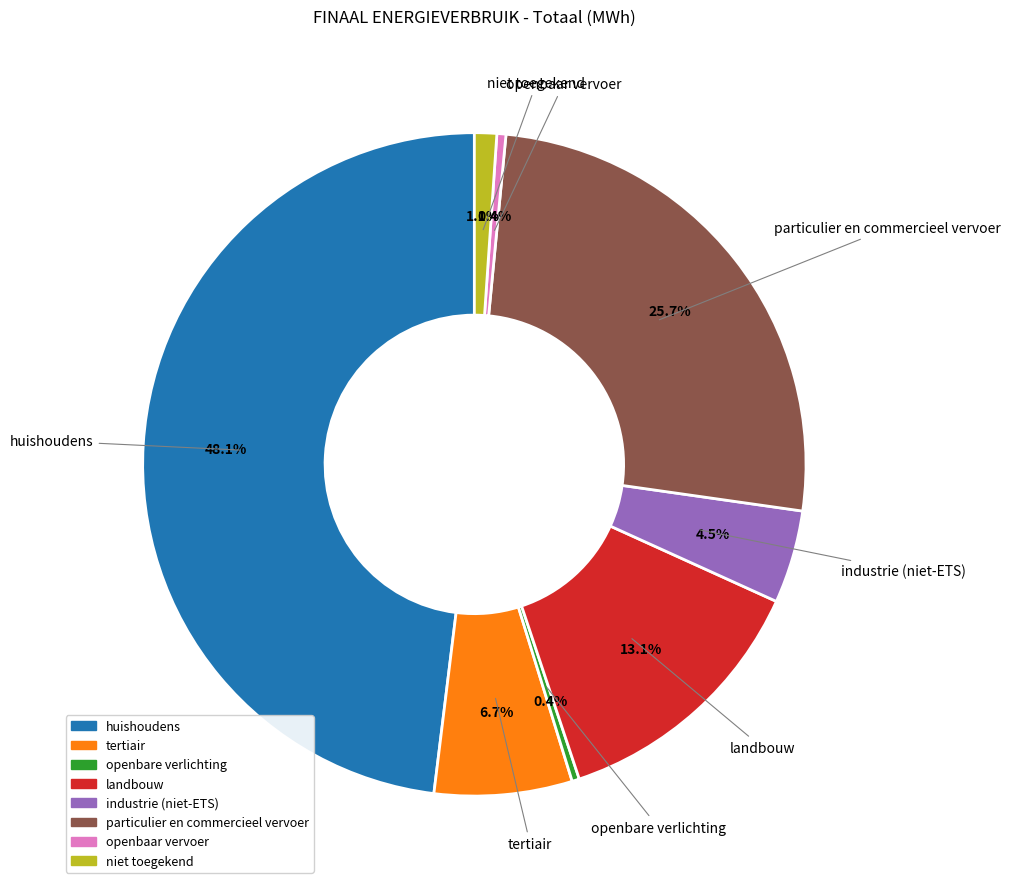

What is the largest slice in the pie chart?

huishoudens